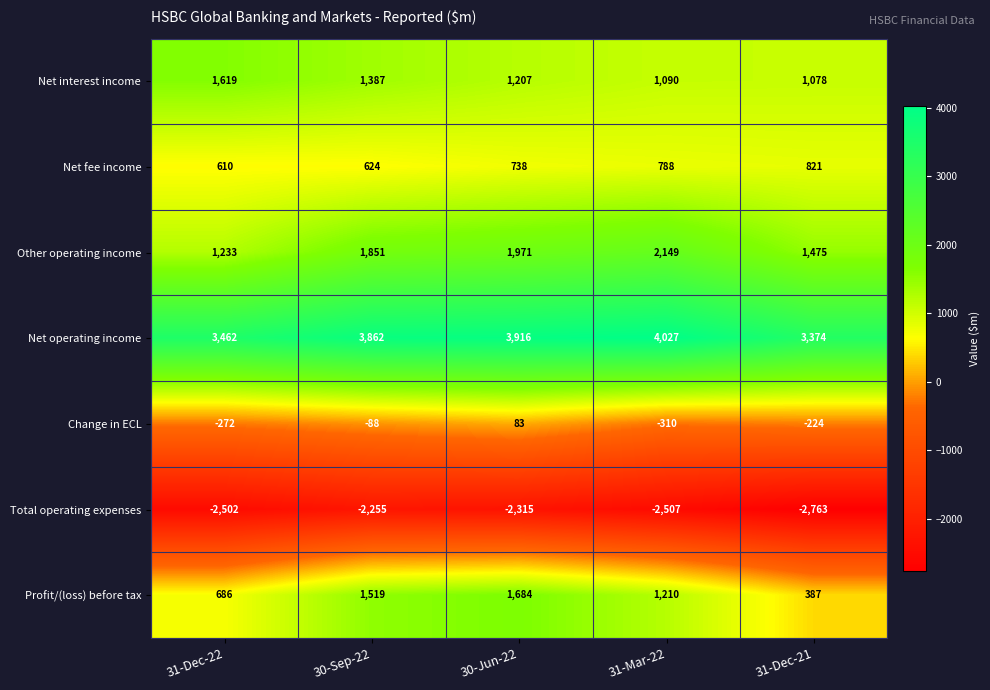

At which label is Change in ECL closest to -113?

30-Sep-22